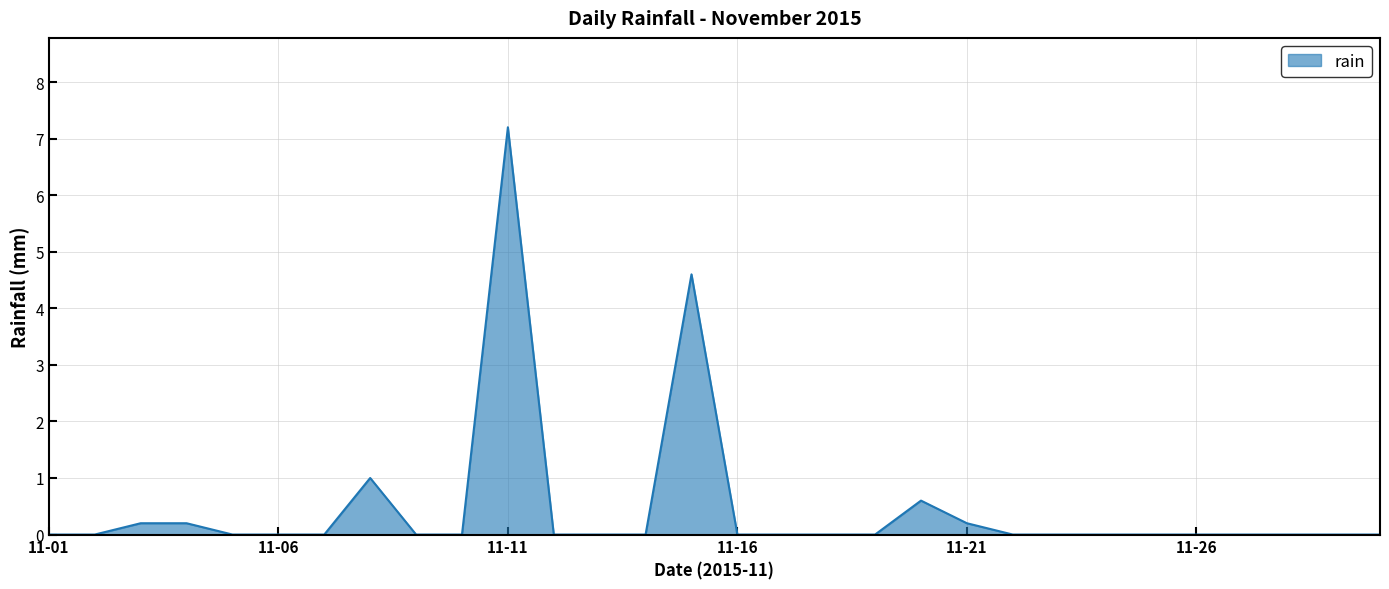

What is the difference between the maximum and minimum values?

7.2